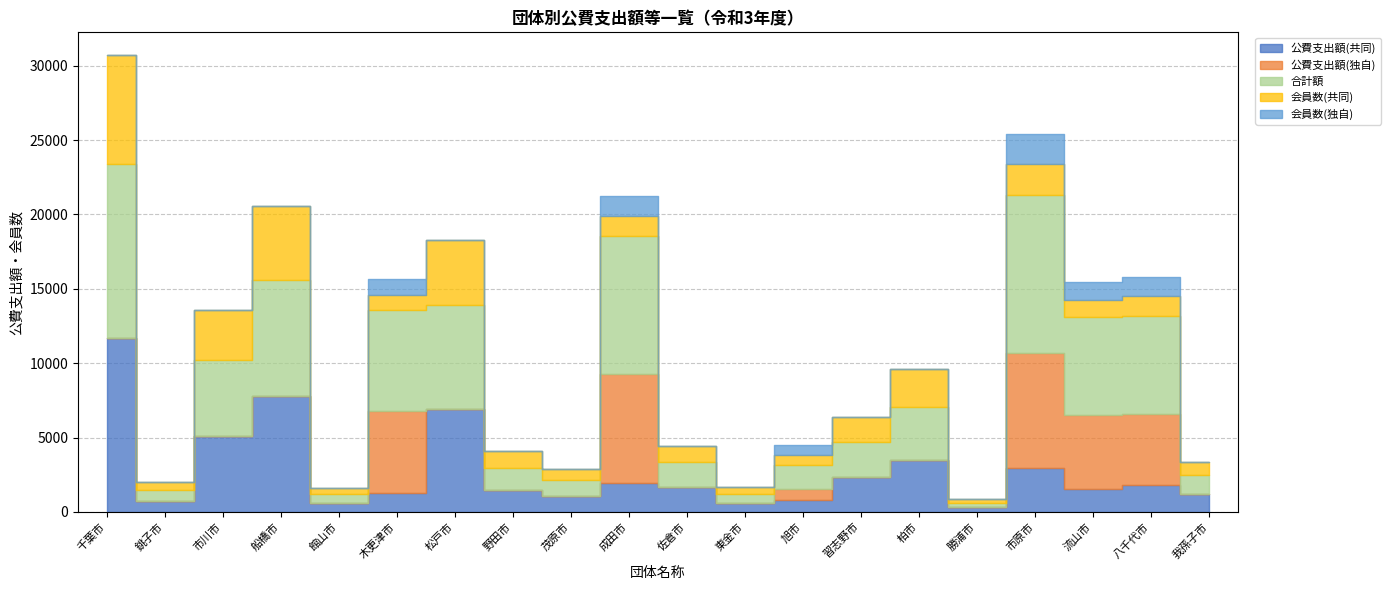

The value of 公費支出額(共同) at 松戸市 is 6952. True or false?

True